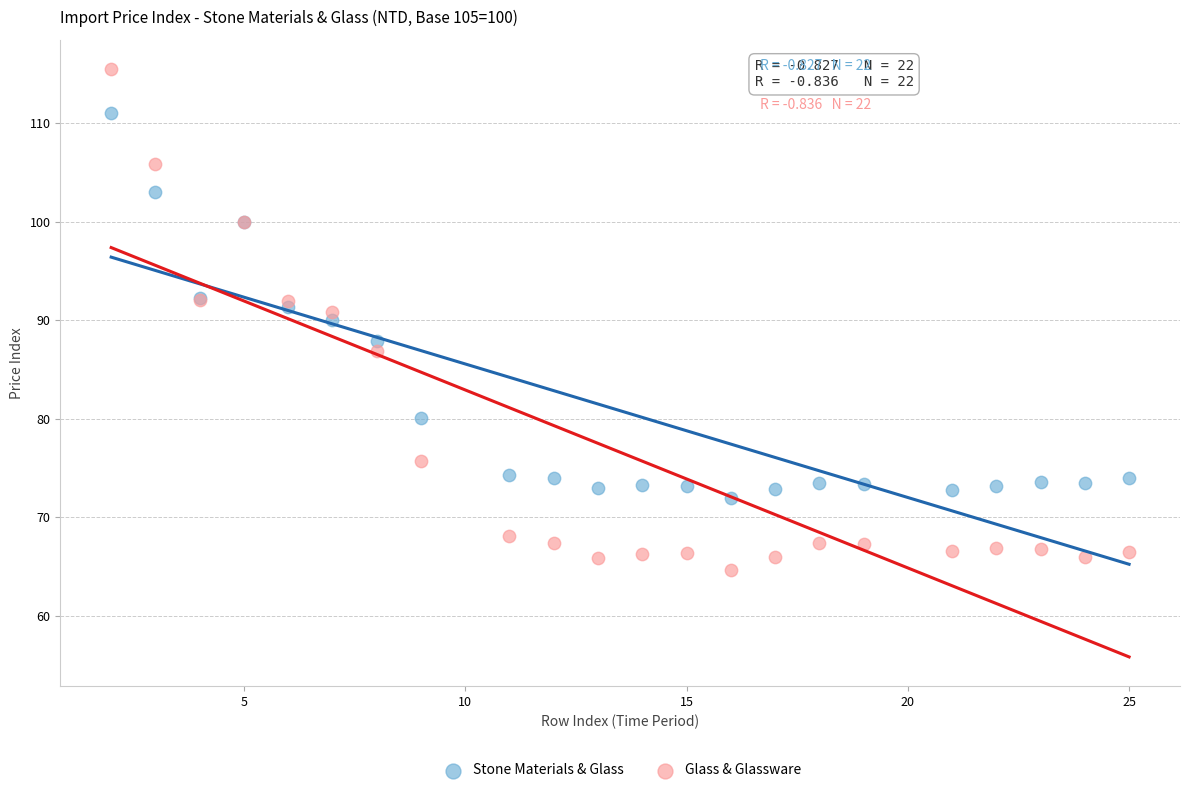

Which series has the largest Y range (max minus min)?

Glass & Glassware